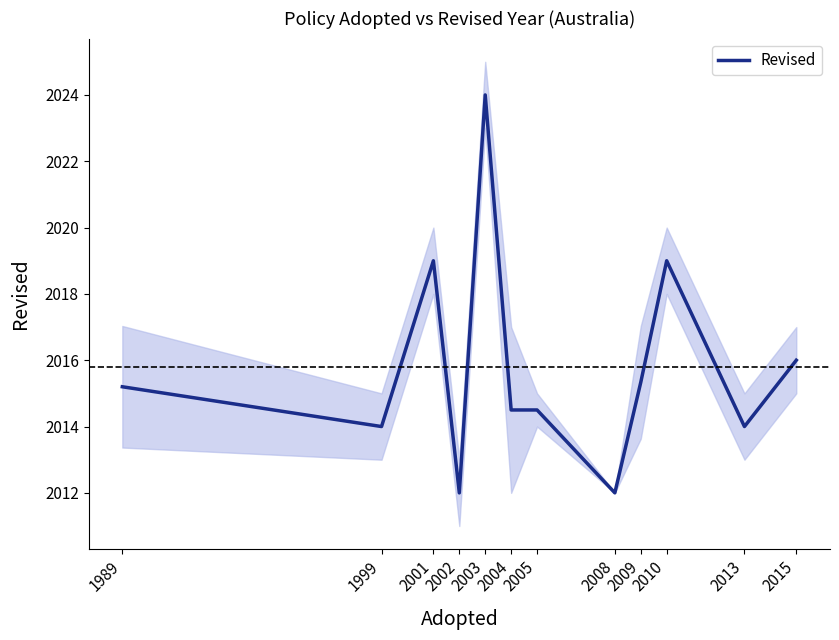

What is the greatest value displayed?

2024.0